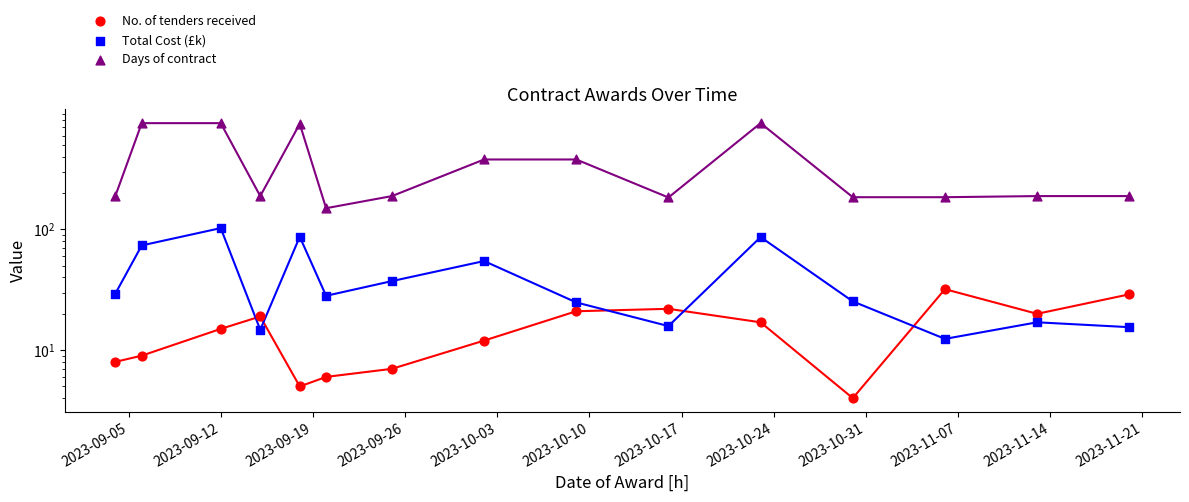

At how many categories does at least one series exceed 718?

4